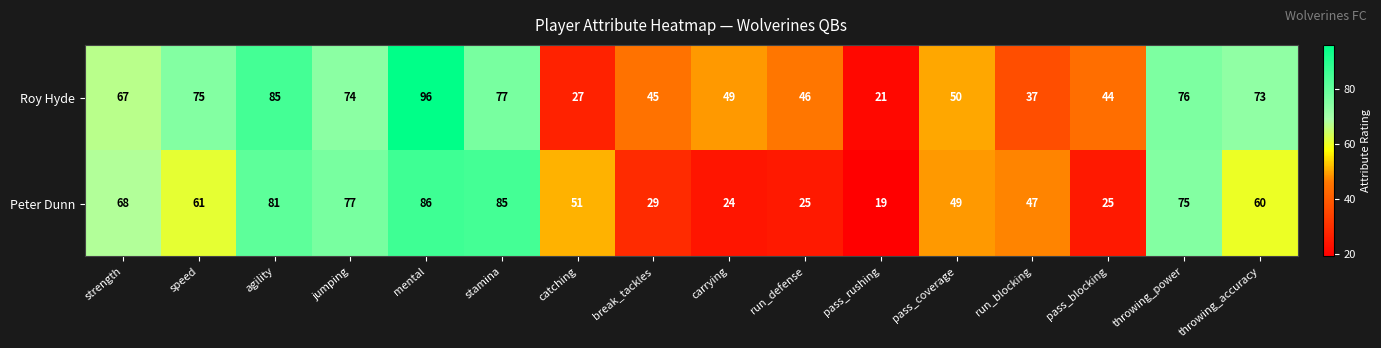

How many data points does each series have?

16